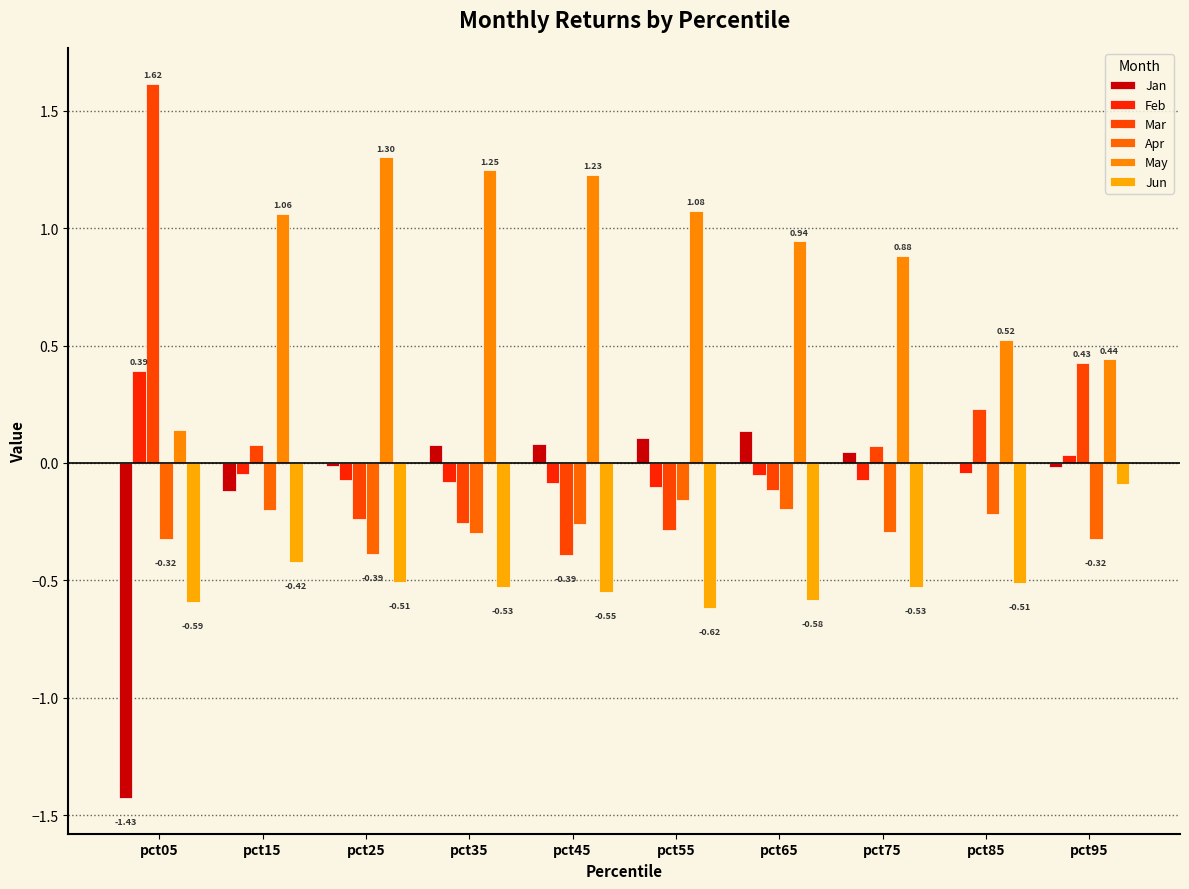

Are the bars horizontal?

No